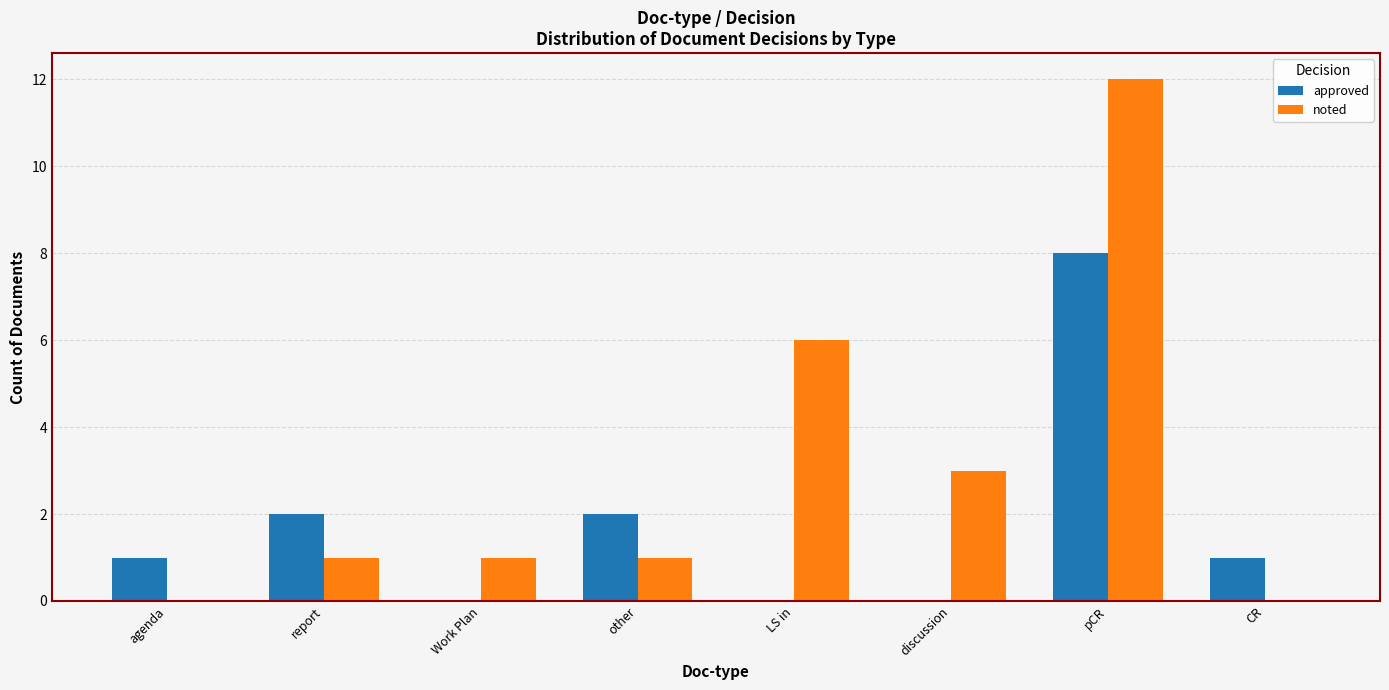

Reading left to right, list all the values displayed in this chart.

approved: agenda=1	report=2	Work Plan=0	other=2	LS in=0	discussion=0	pCR=8	CR=1
noted: agenda=0	report=1	Work Plan=1	other=1	LS in=6	discussion=3	pCR=12	CR=0